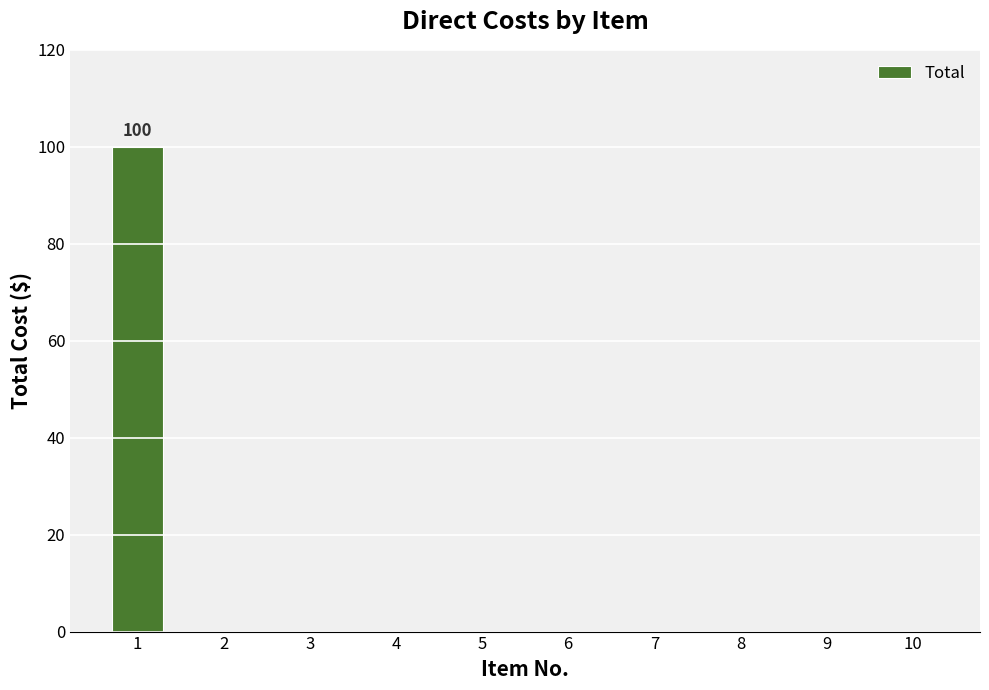

Reading right to left, transcribe all the data shown in this chart.

0	0	0	0	0	0	0	0	0	100